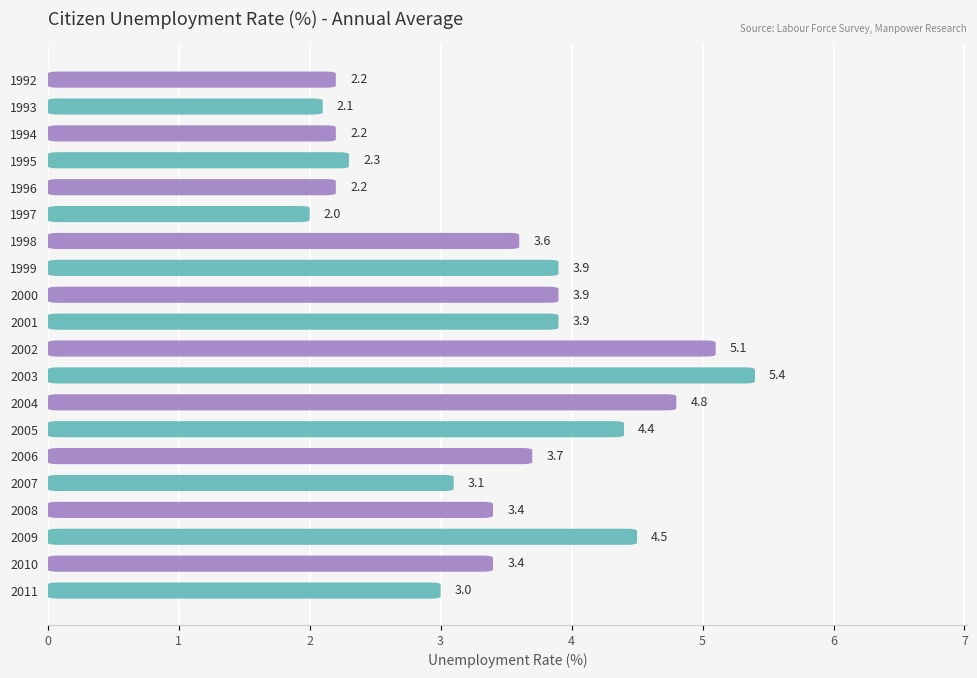

Rank the categories by value from lowest to highest.

1997, 1993, 1992, 1994, 1996, 1995, 2011, 2007, 2008, 2010, 1998, 2006, 1999, 2000, 2001, 2005, 2009, 2004, 2002, 2003